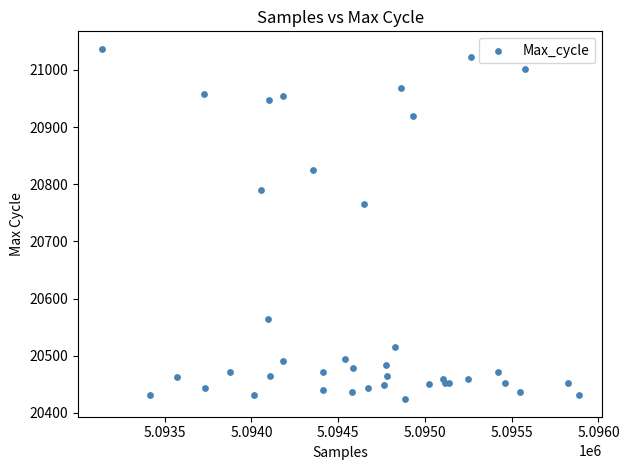

What Y value in the scatter plot is closest to 20730?

20765